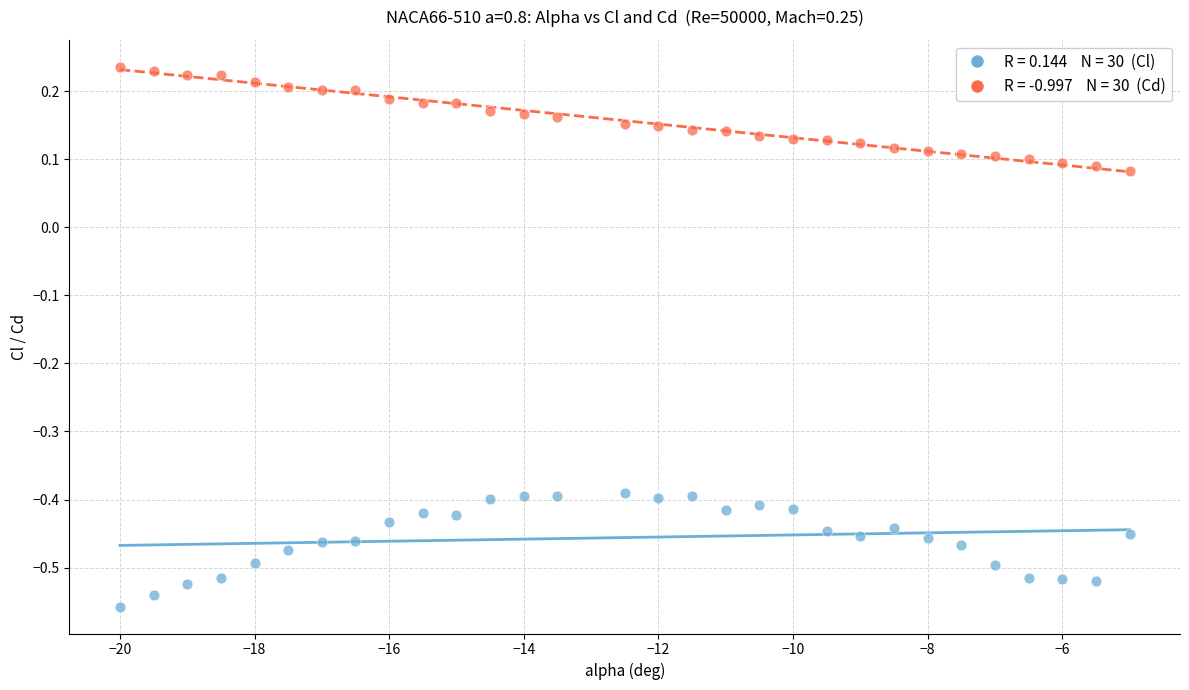

Across all data points, what is the range of X values (max minus min)?

15.0